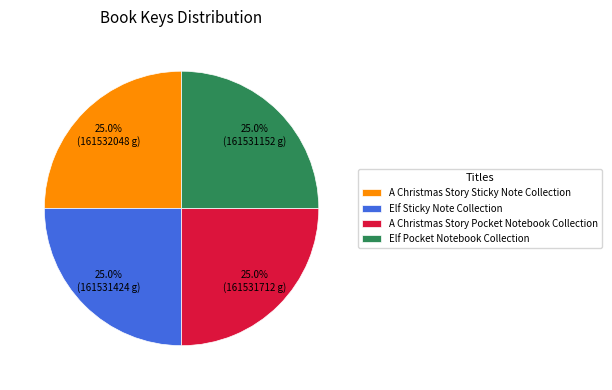

Is there a majority slice in this chart?

No